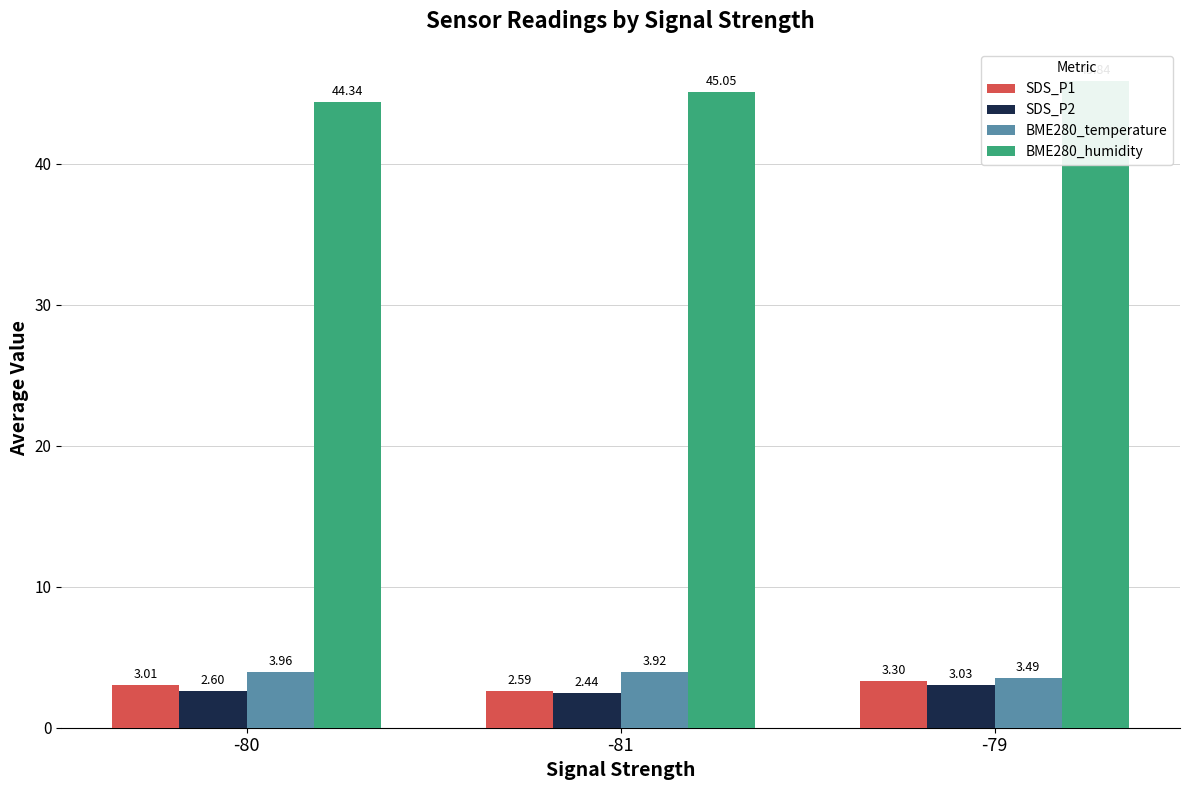

What are all the series names shown in the legend?

SDS_P1, SDS_P2, BME280_temperature, BME280_humidity